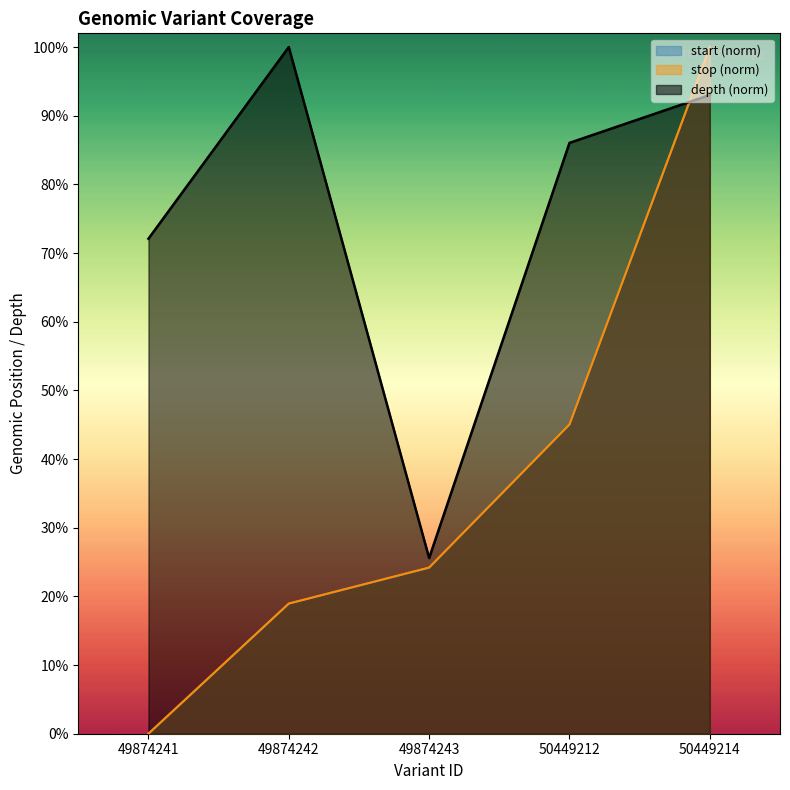

How many times do start and depth cross each other?

1